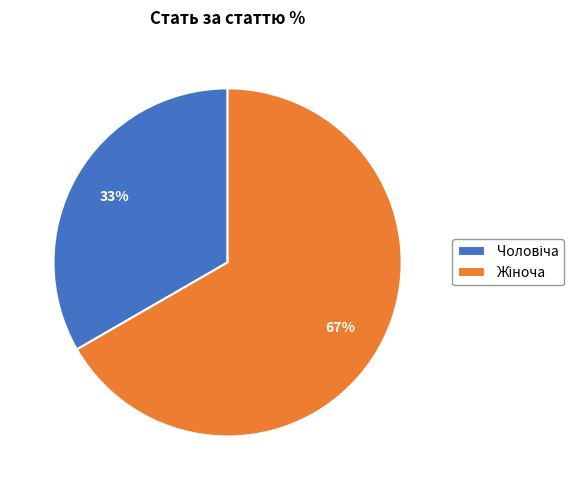

Does any single category account for the majority?

Yes